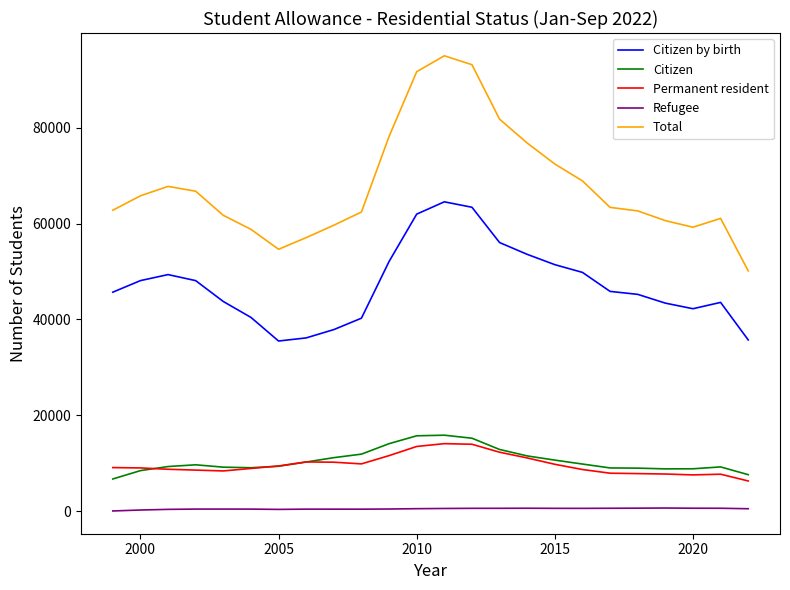

How many lines are shown in the chart?

5